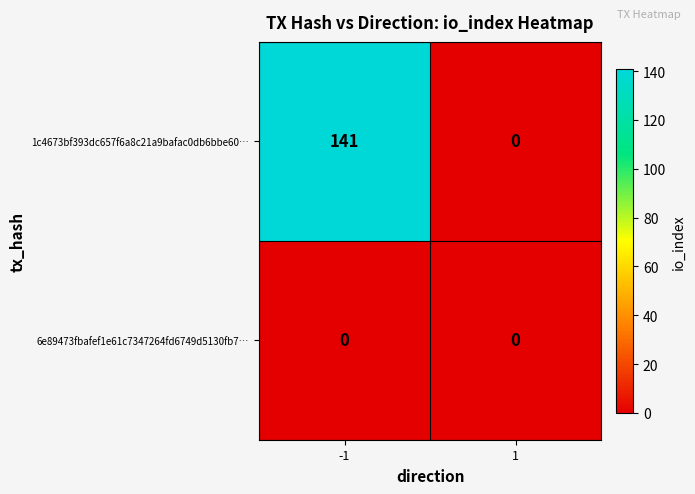

What is the total value across all series at -1?

141